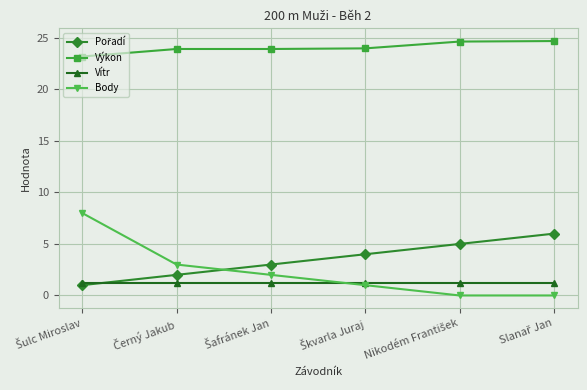

Does the chart have visible grid lines?

Yes